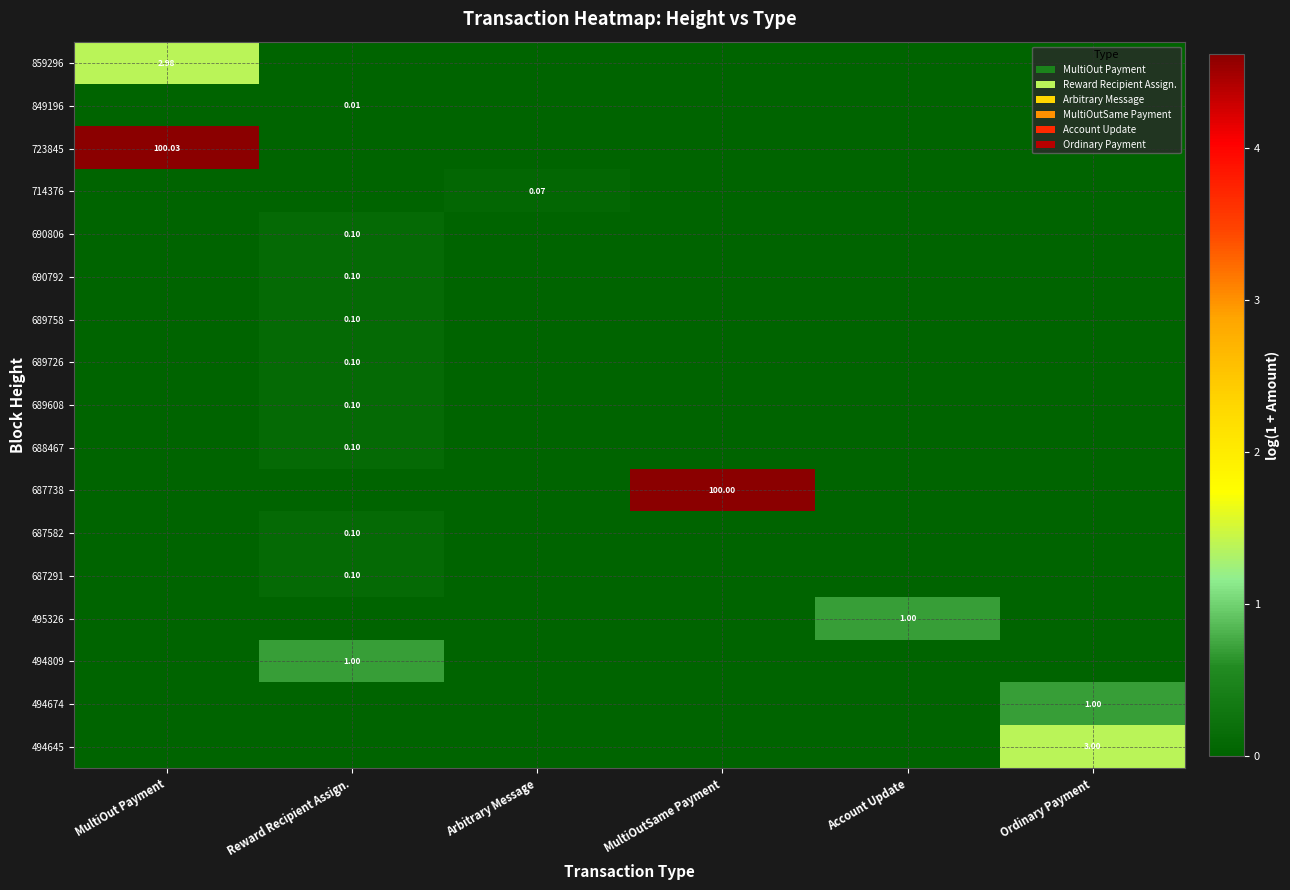

Count the number of data series in this chart.

17